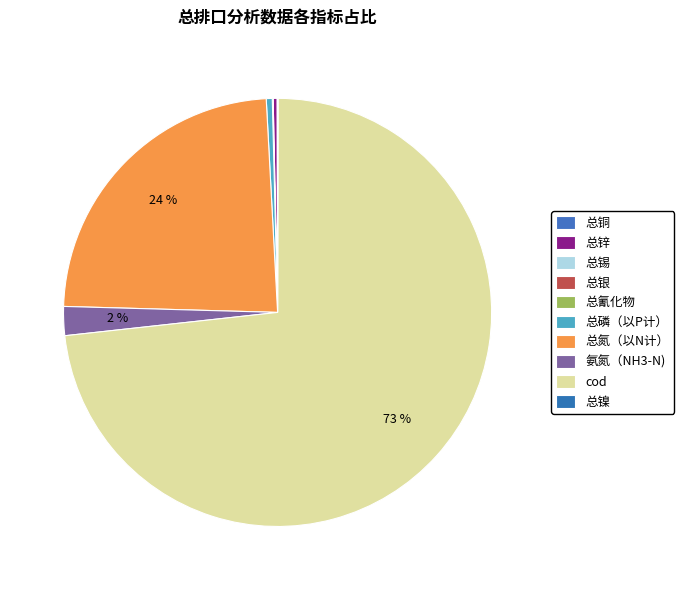

How many slices are in this pie chart?

10